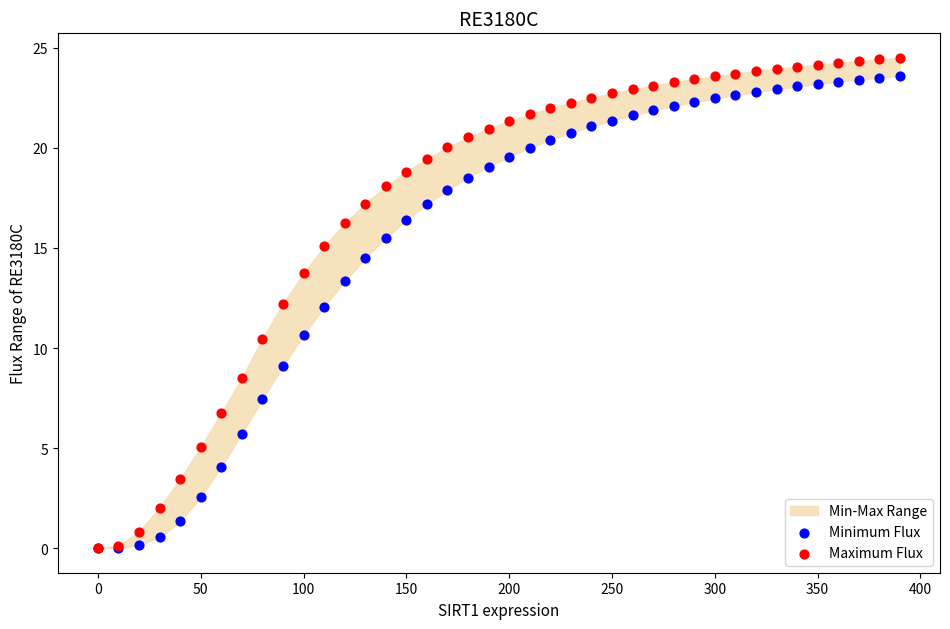

Which series reaches the maximum Y coordinate?

Maximum Flux